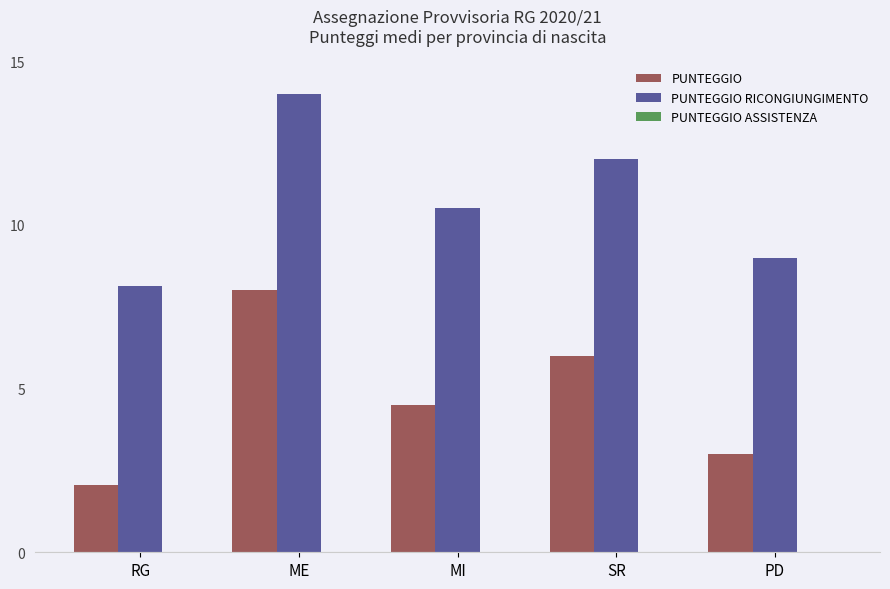

True or false: PUNTEGGIO has a value of 6.0 at SR.

True